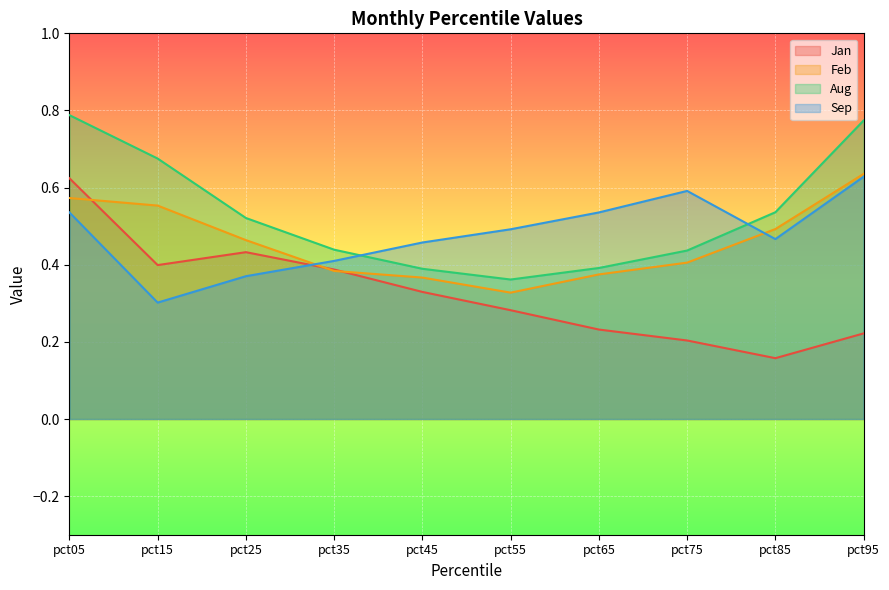

In Feb, how many points are lower than both neighbors (excluding endpoints)?

1